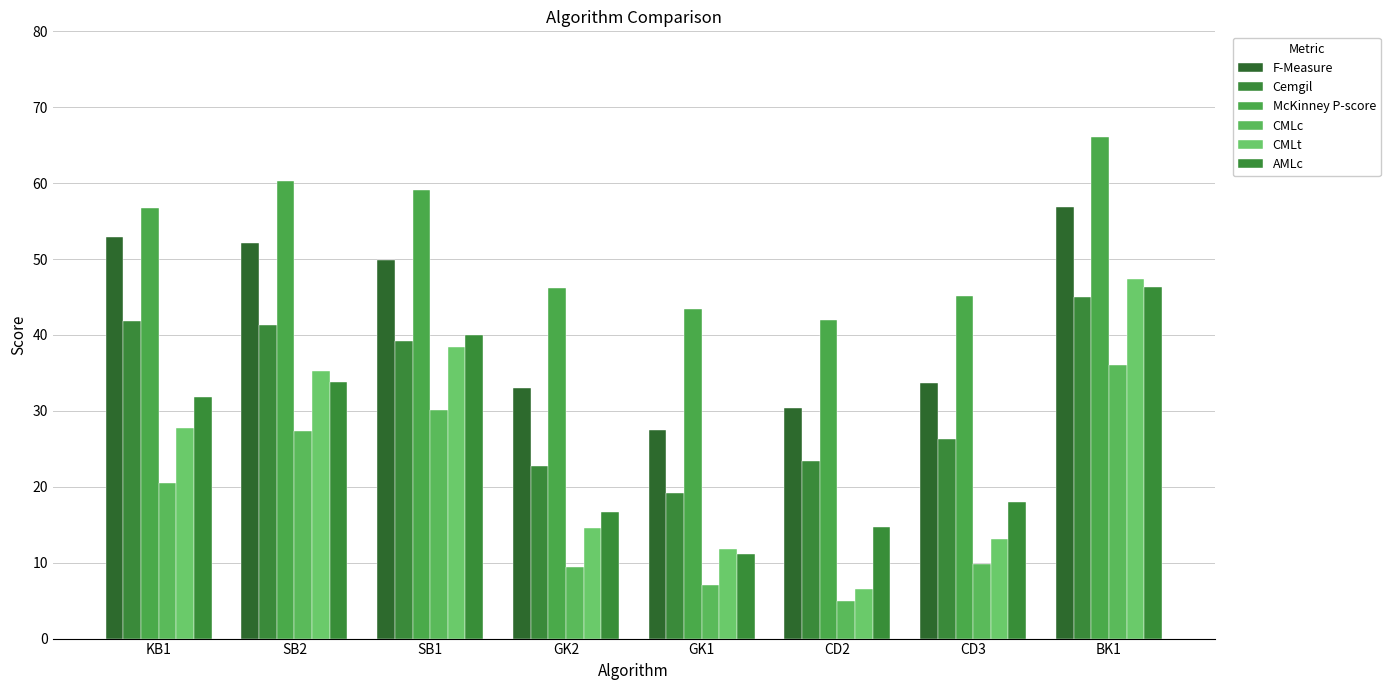

What is the label of the 4th bar from the left?

GK2